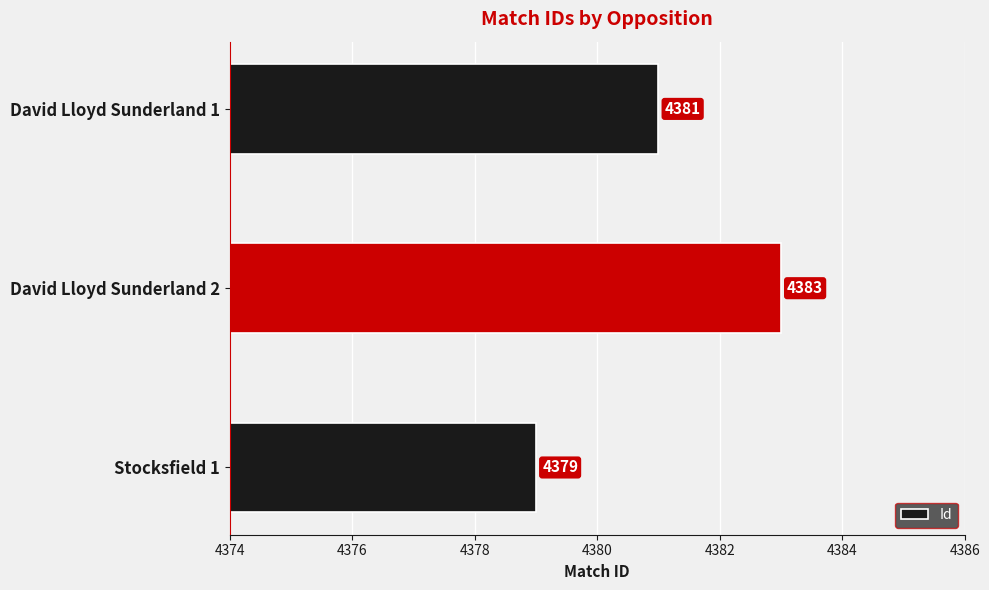

Reading bottom to top, transcribe all the data shown in this chart.

4379	4383	4381